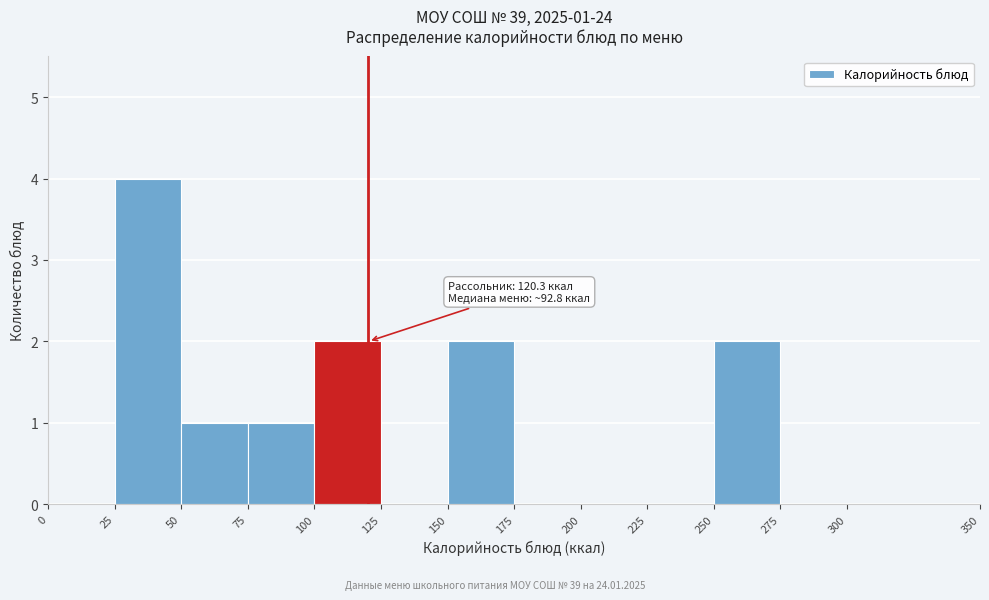

Over which range of the x-axis is the bar tallest?

25 to 50